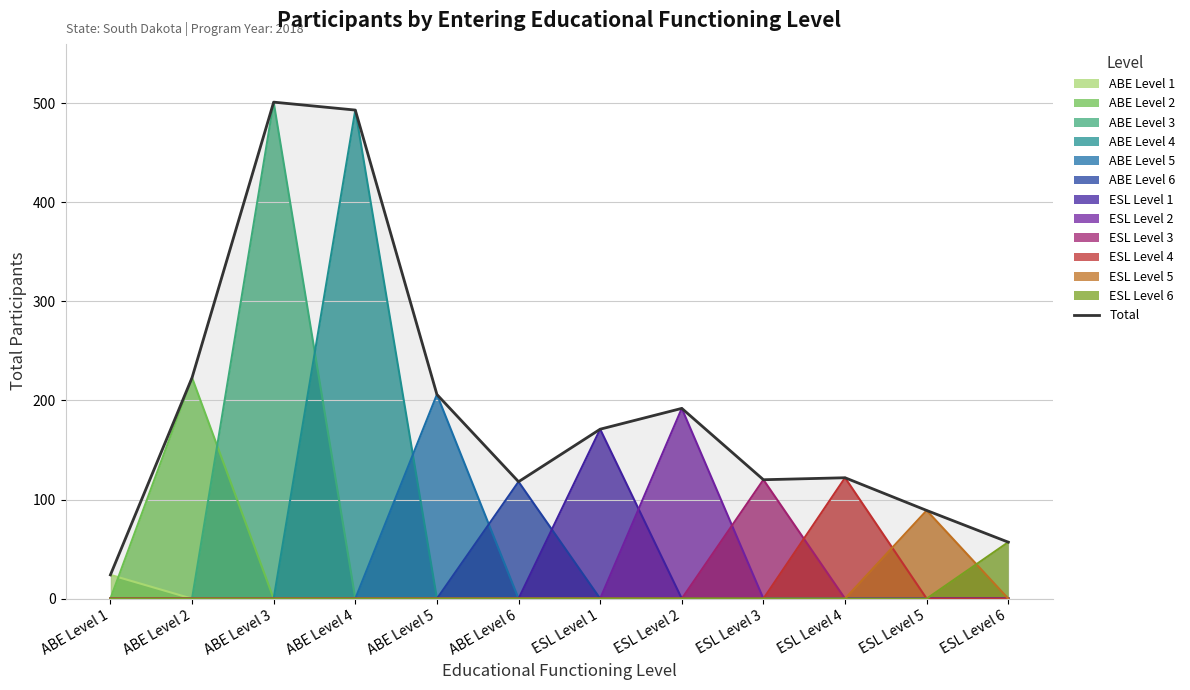

What is the average value?

193